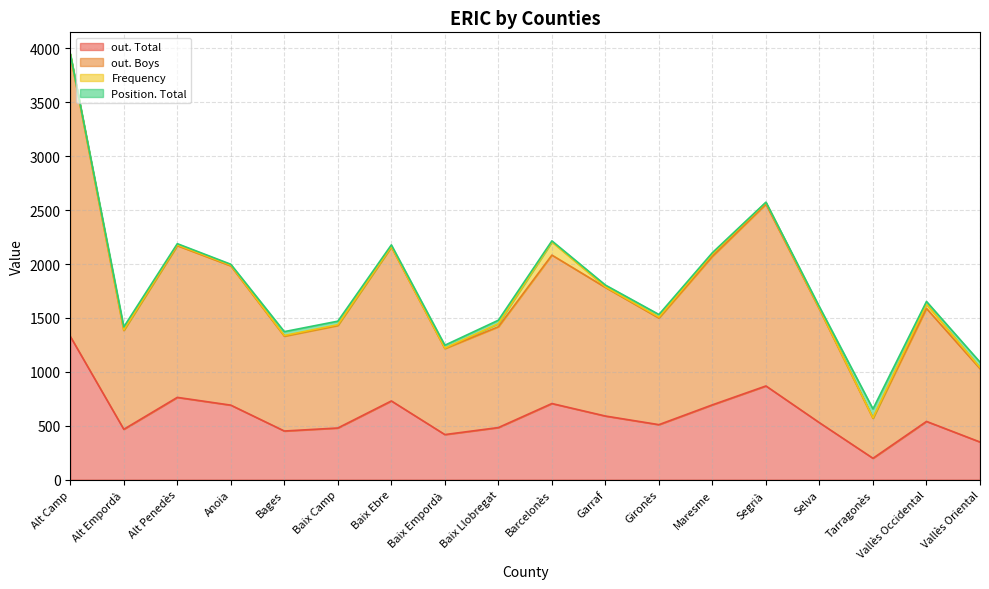

What is the label of the 13th point from the right?

Baix Camp